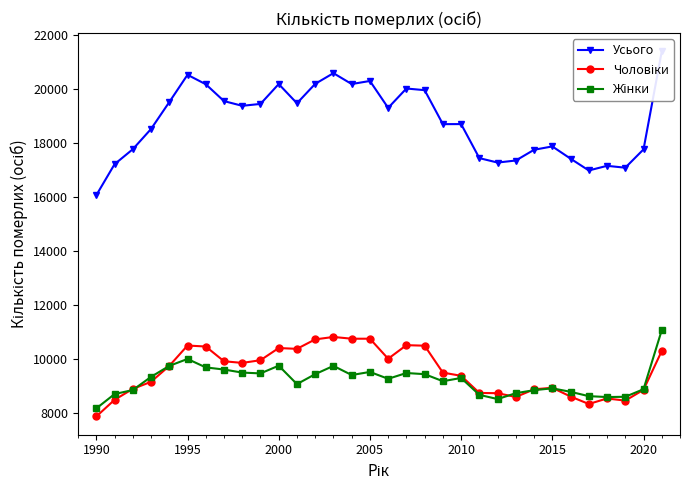

List the series in order of their peak value, lowest first.

Чоловіки, Жінки, Усього